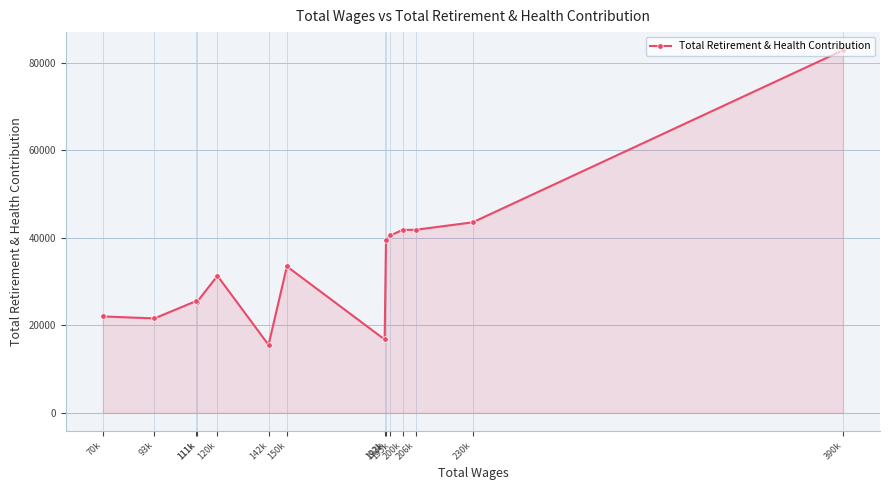

How many distinct data groups are displayed?

1